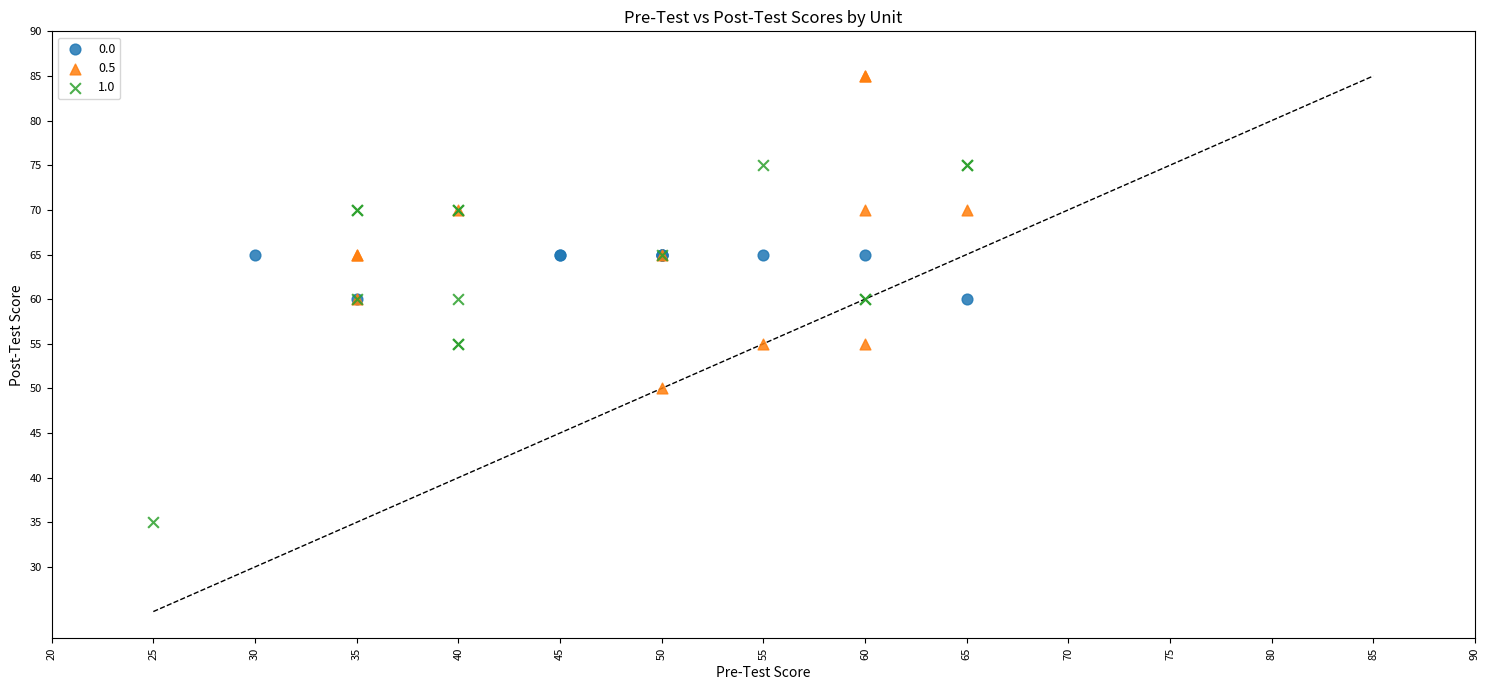

Which series has the widest spread of Y values?

1.0